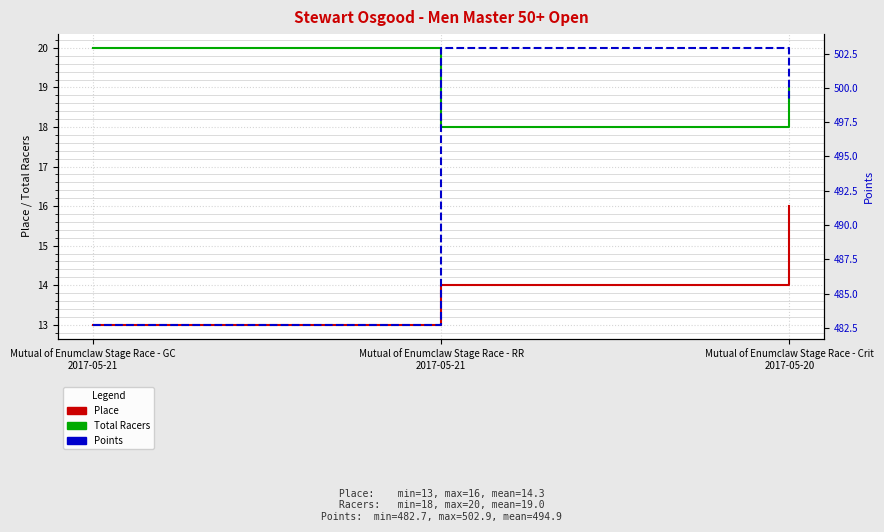

Count the Total Racers values in the range 18 to 20.

3